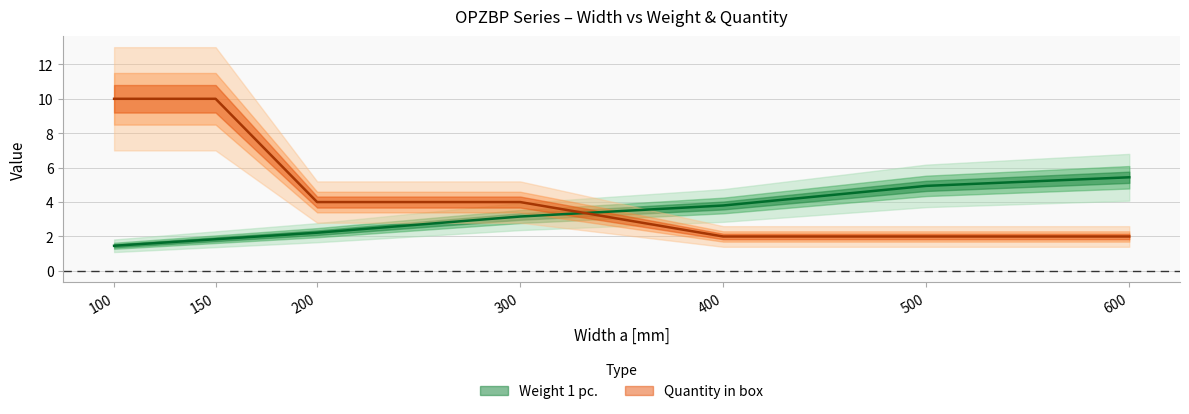

How many intersections are there between Quantity in box and Weight 1 pc.?

1